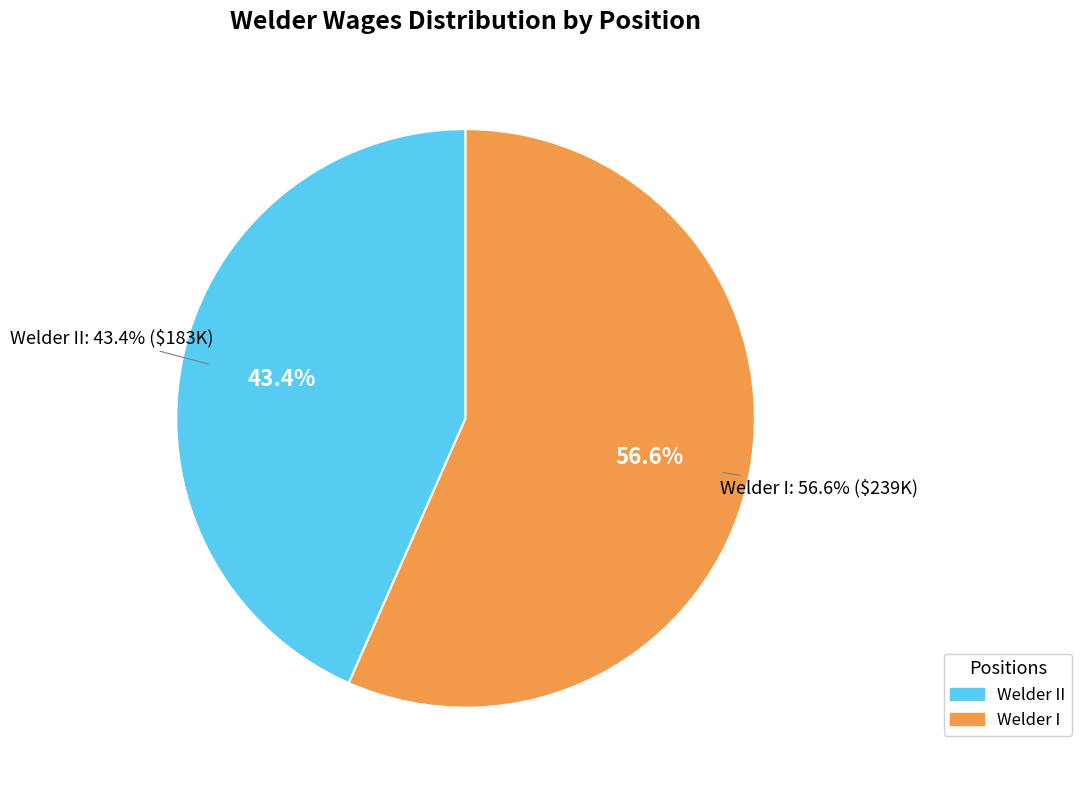

Is Welder I (88147) the majority of the pie?

No